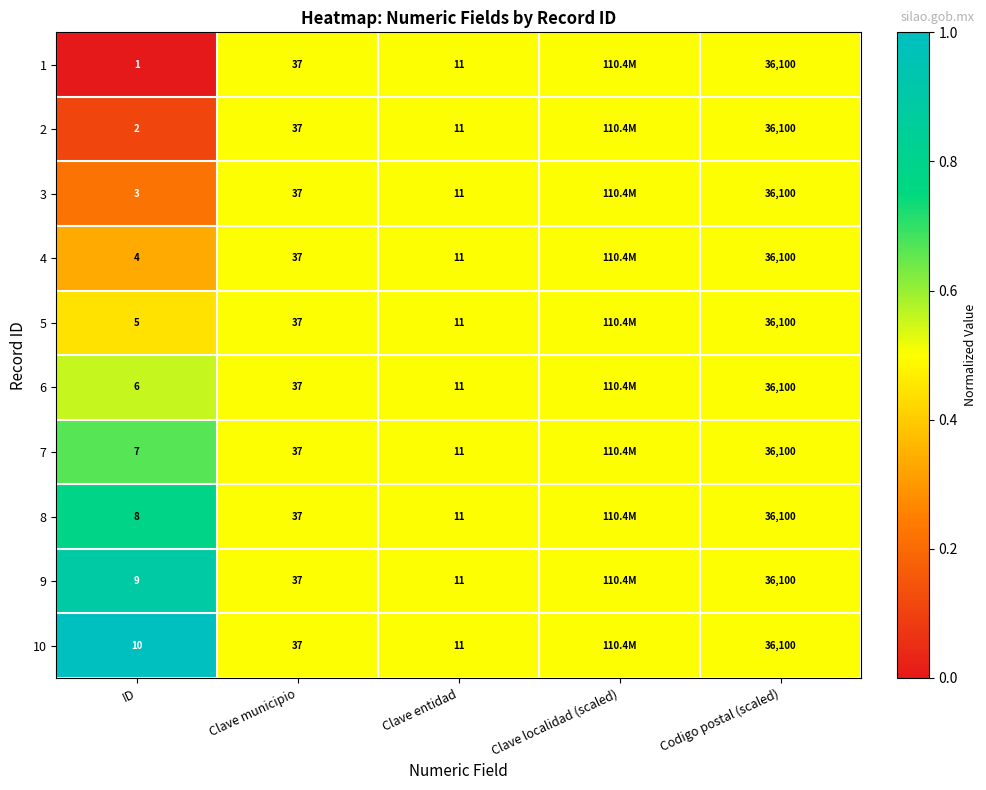

At ID, list the series in order from smallest to largest.

1, 2, 3, 4, 5, 6, 7, 8, 9, 10